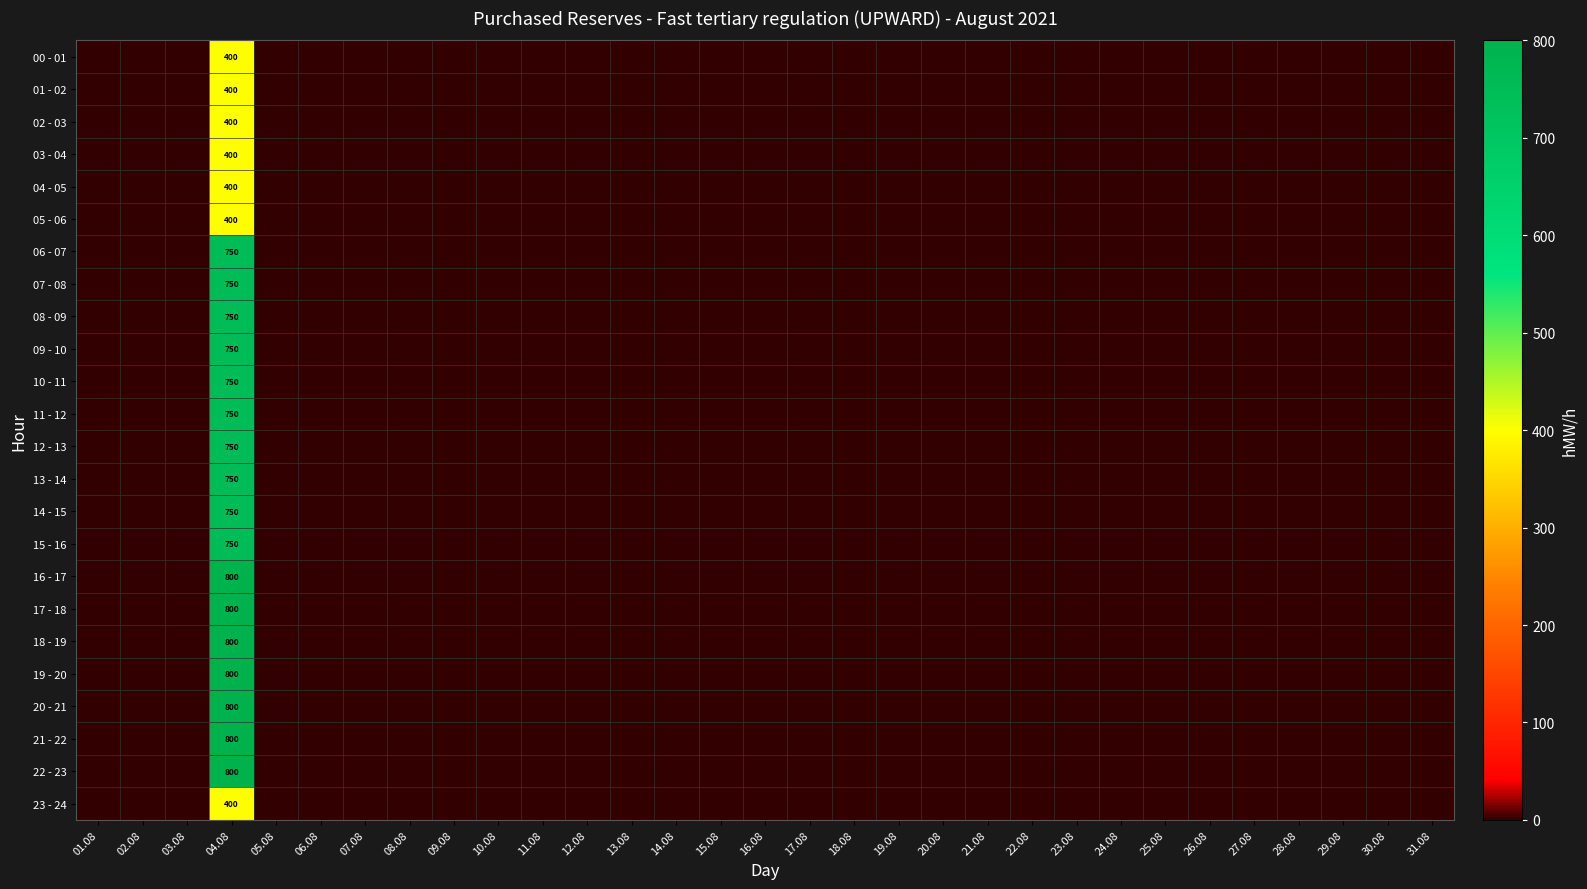

At how many categories does at least one series exceed 414?

1